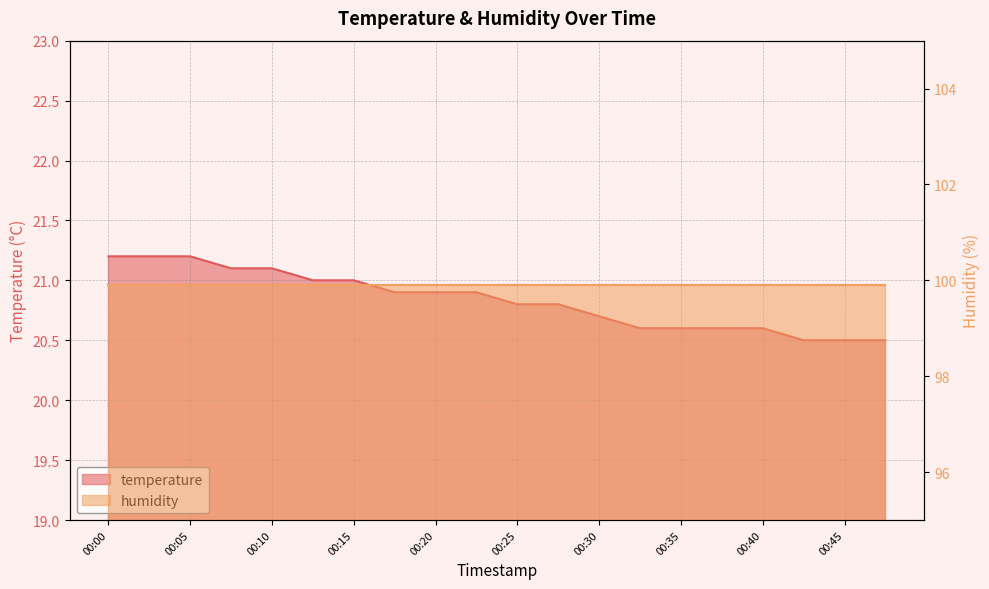

What is the ratio of the value at 00:30 to the value at 00:27?

1.0